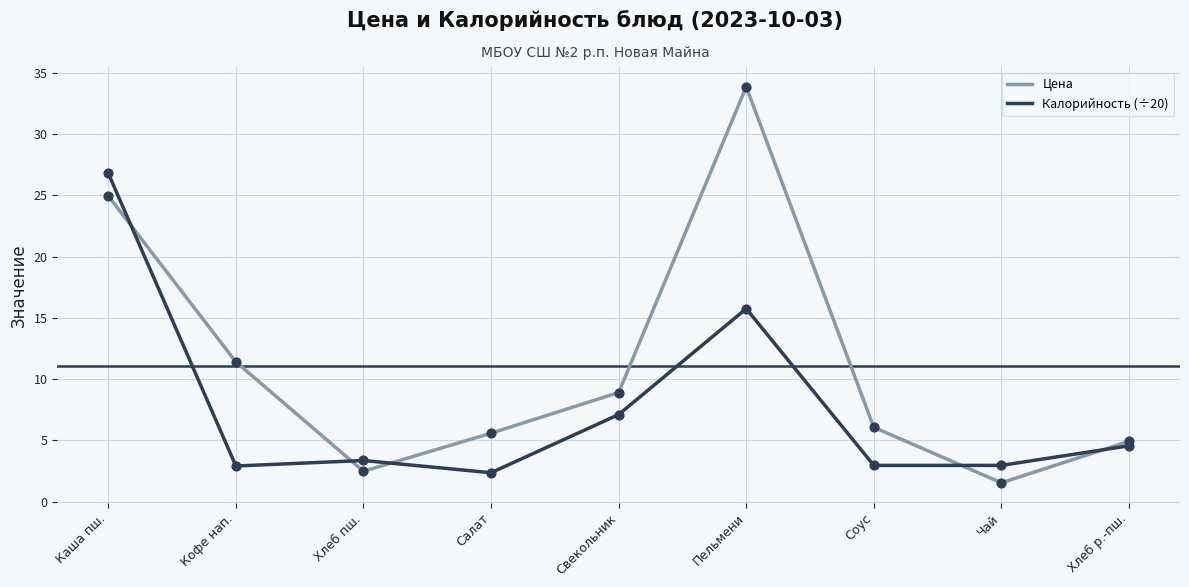

At which category is the sum across all series the highest?

Каша пш.